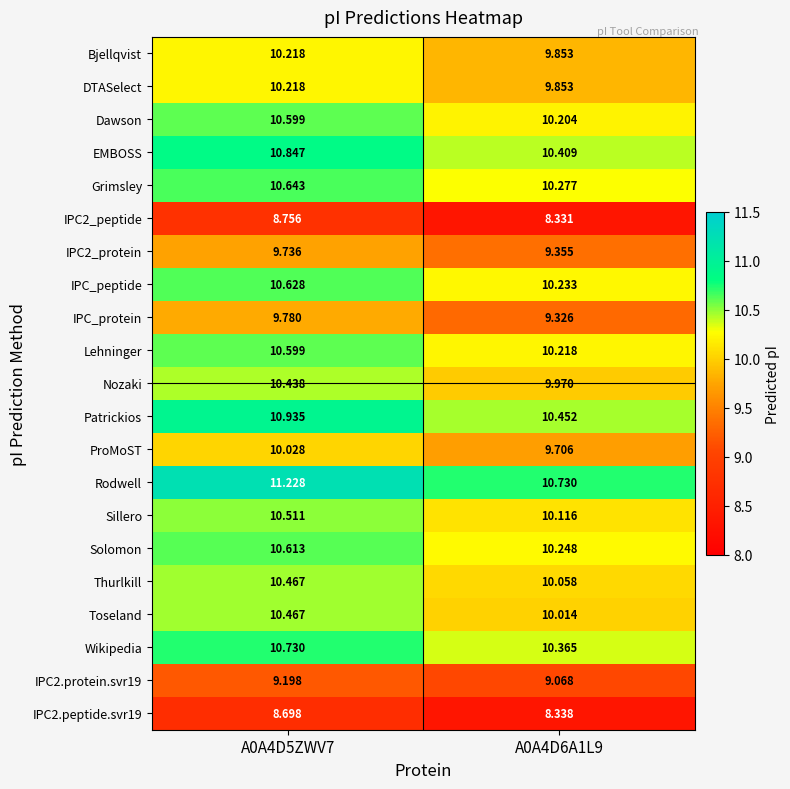

At which category is the sum across all series the highest?

A0A4D5ZWV7